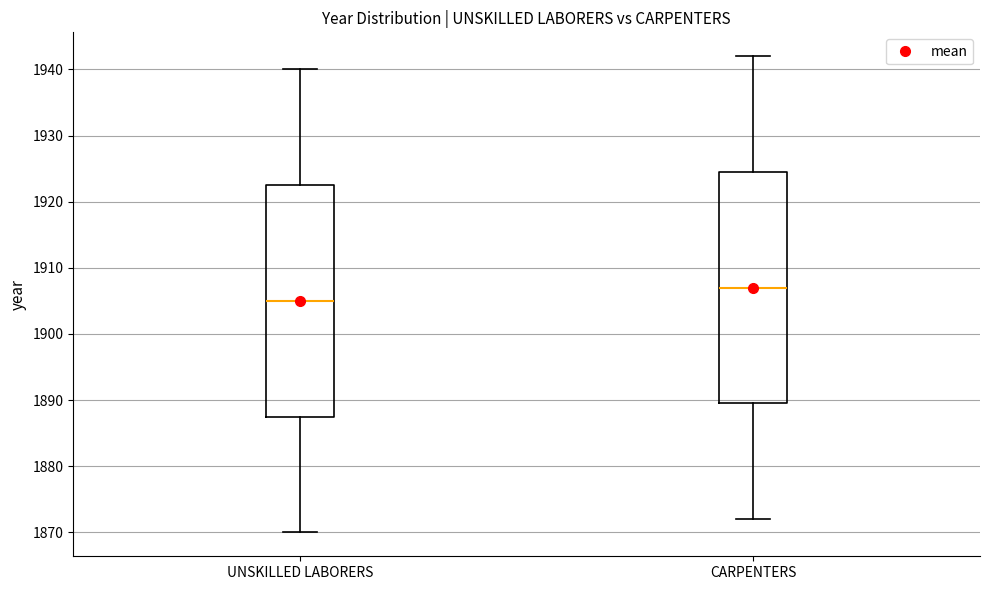

Which box has the lowest median line?

UNSKILLED LABORERS